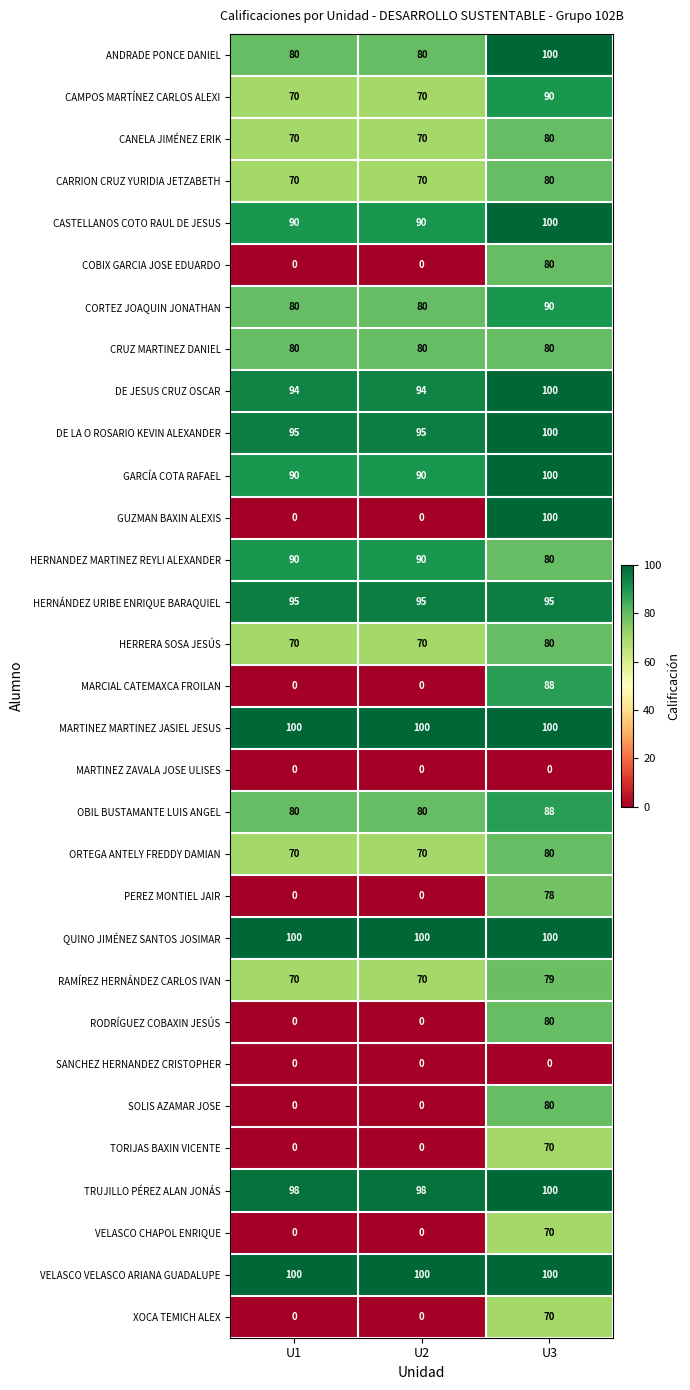

Is it true that DE JESUS CRUZ OSCAR equals 94 at U1?

True